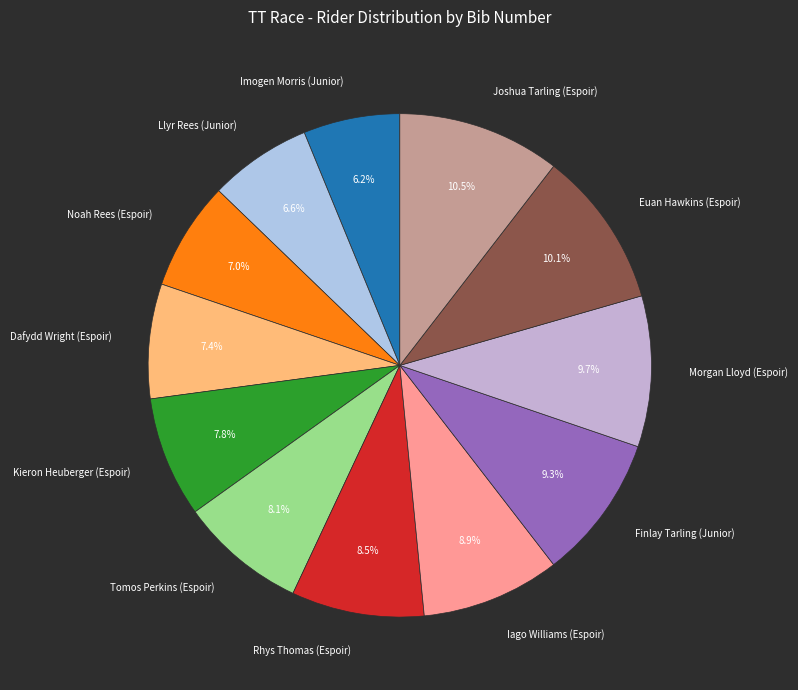

Is there any slice that represents more than half of the pie?

No